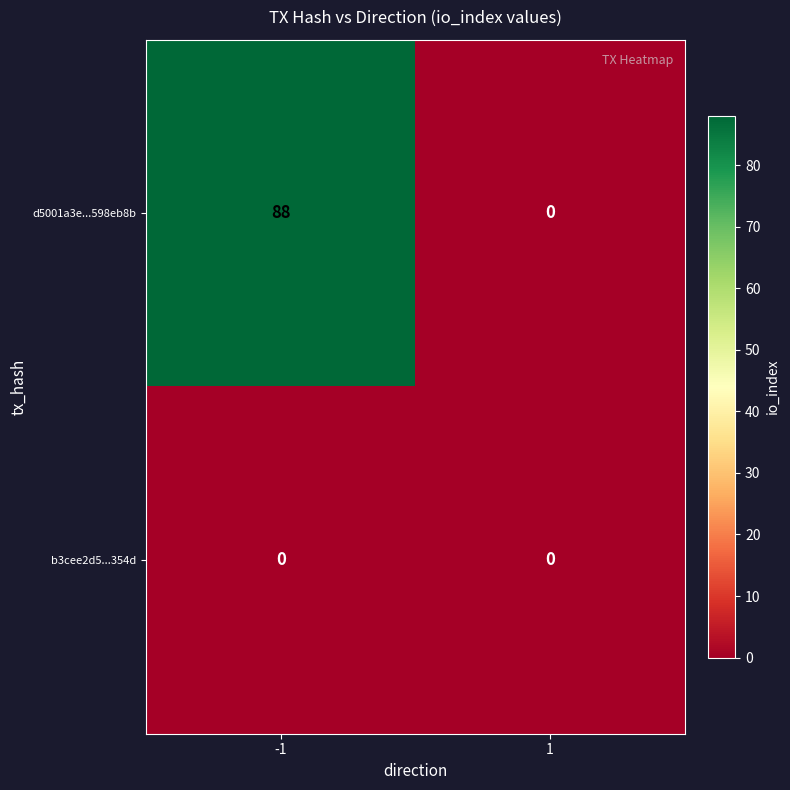

Which series has the largest total across all categories?

d5001a3e...598eb8b